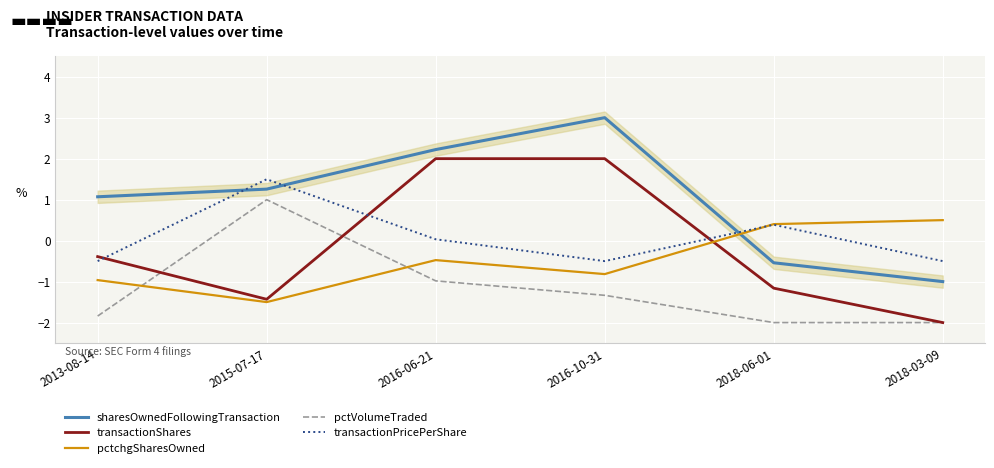

How many data points does each series have?

6